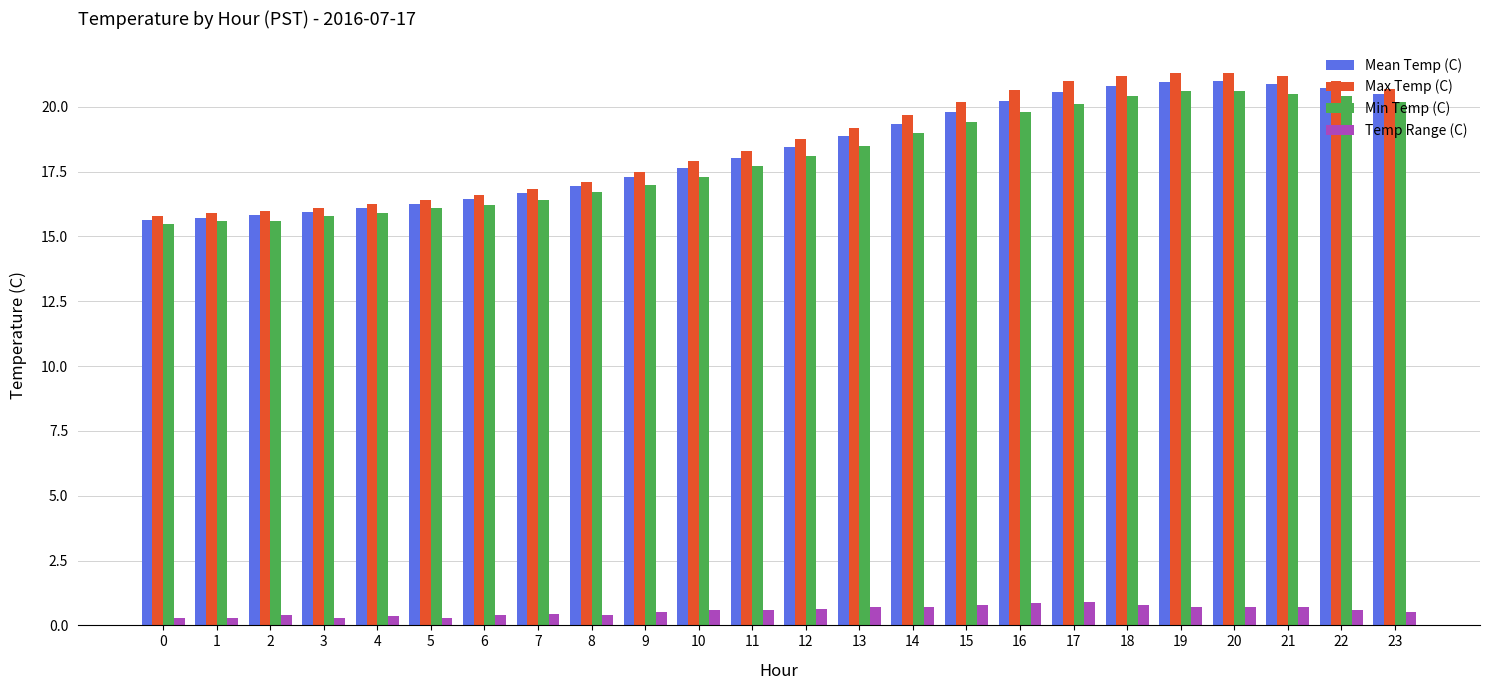

Is it true that Min Temp (C) equals 10.0 at 10?

False